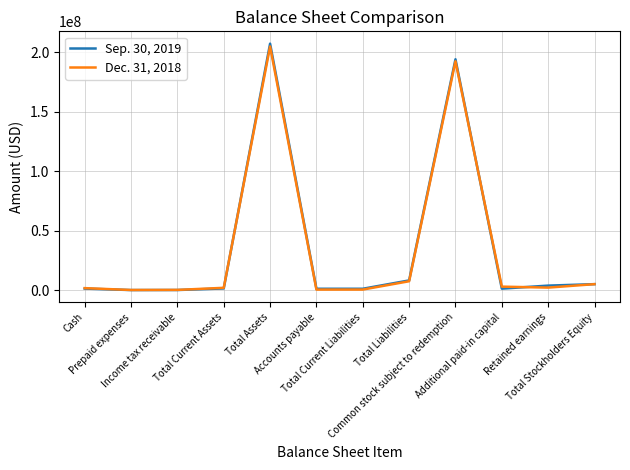

What is the difference between the highest and lowest values at Total Current Assets?

537773